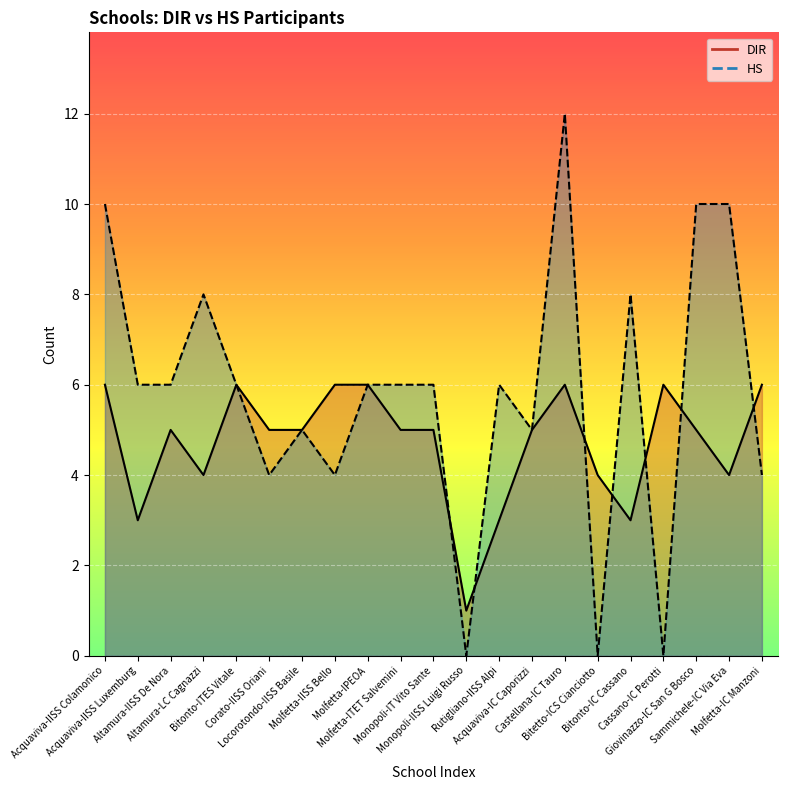

After their last crossing, which series has the higher values: DIR or HS?

DIR